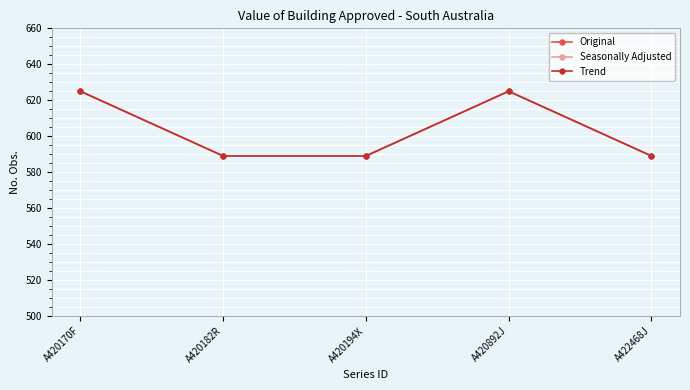

Which series has the widest spread of values?

Original